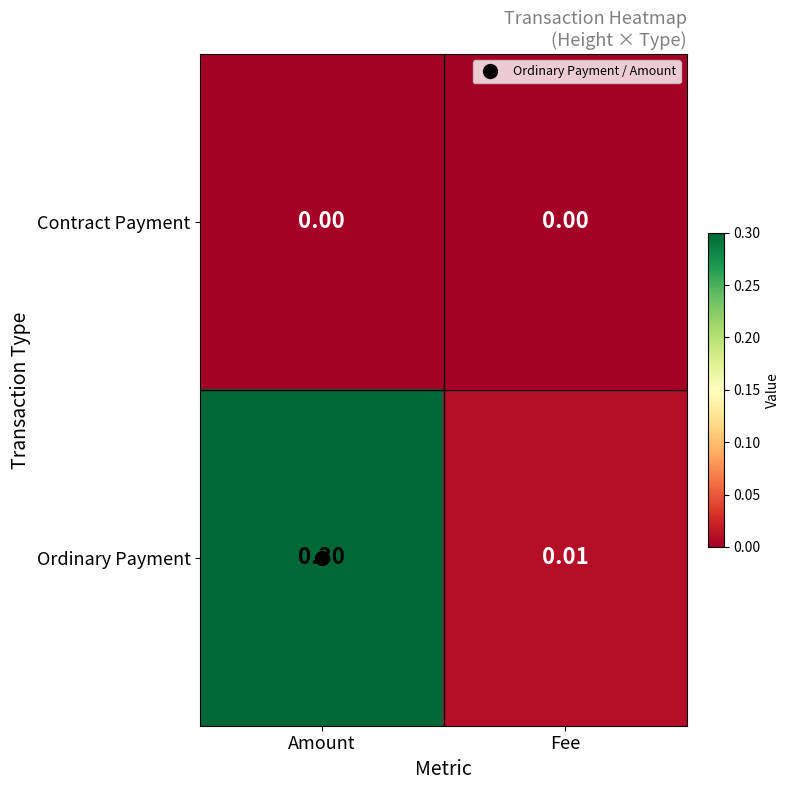

At which category is the sum across all series the highest?

Amount